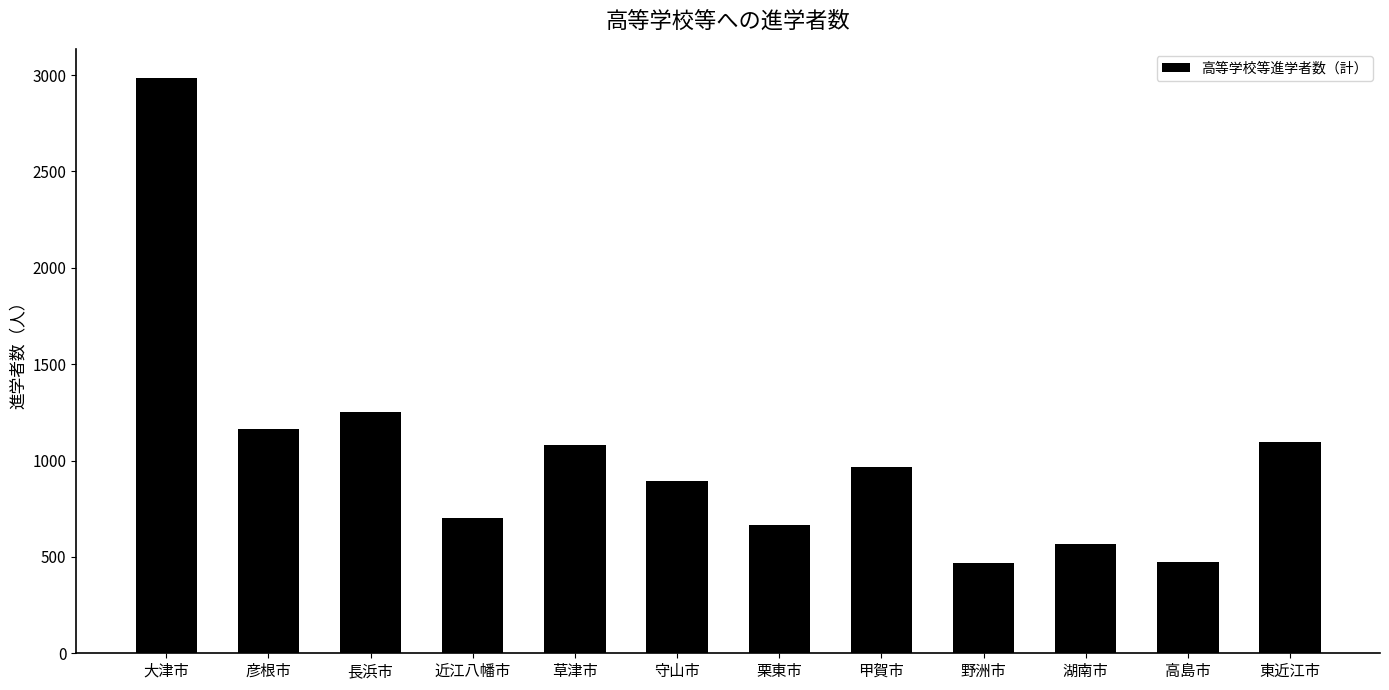

What is the approximate value at 長浜市, to the nearest 100?

1300